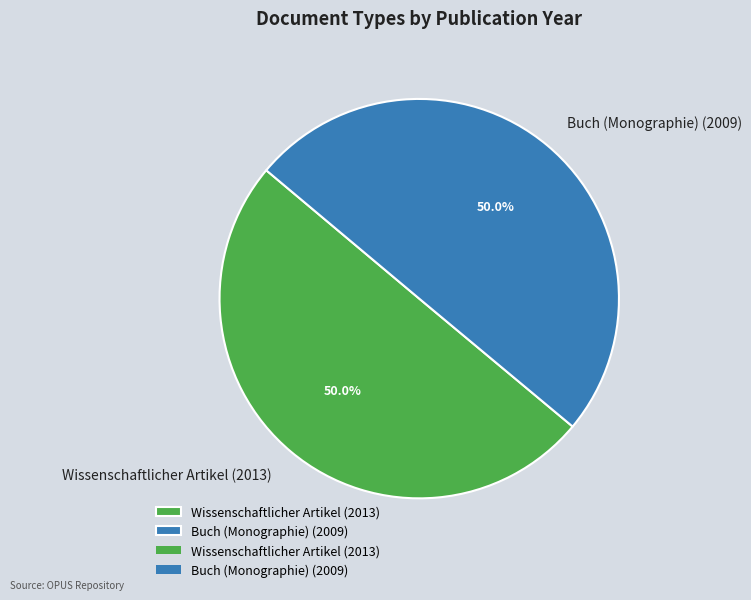

True or false: Wissenschaftlicher Artikel (2013) accounts for 50% of the total.

True